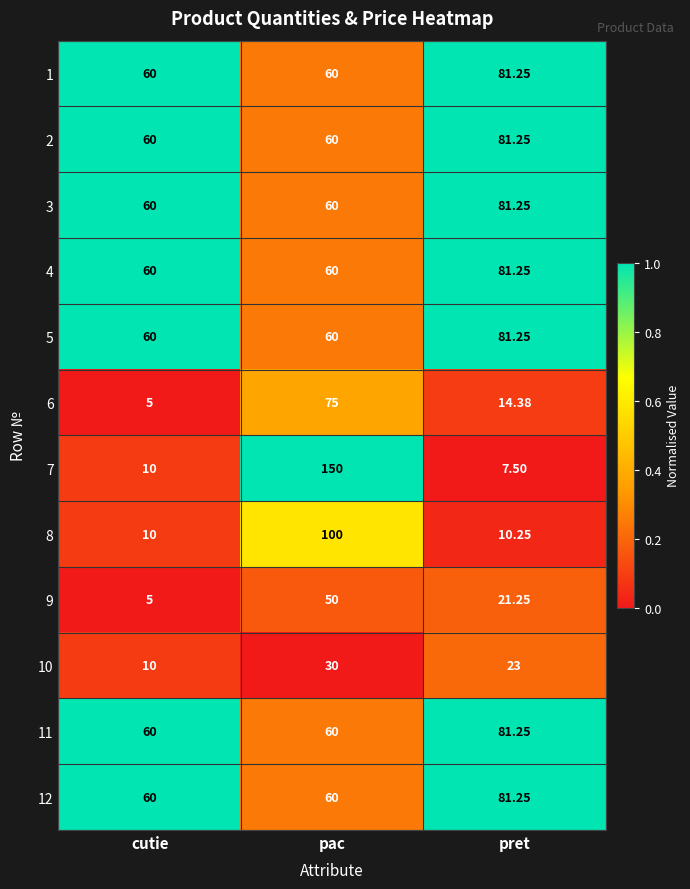

Count the number of data series in this chart.

12